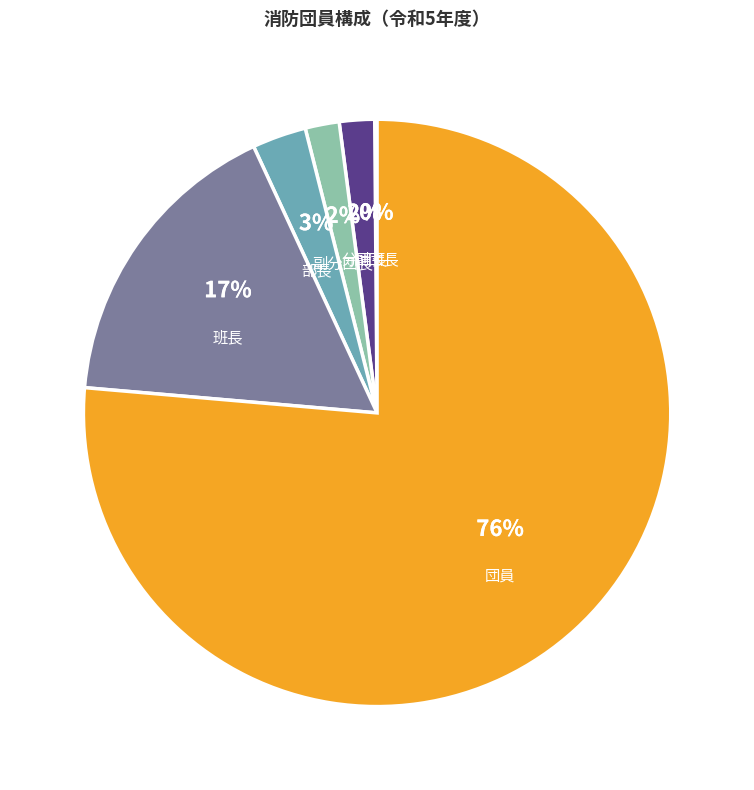

Is there a majority slice in this chart?

Yes